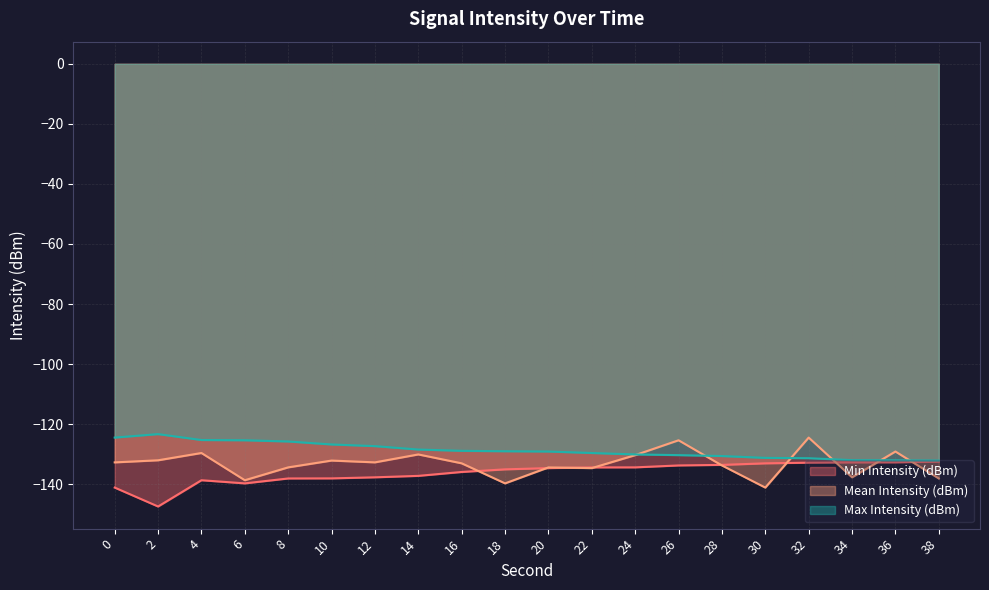

What is the approximate value of Mean Intensity (dBm) at 14?

-130.1